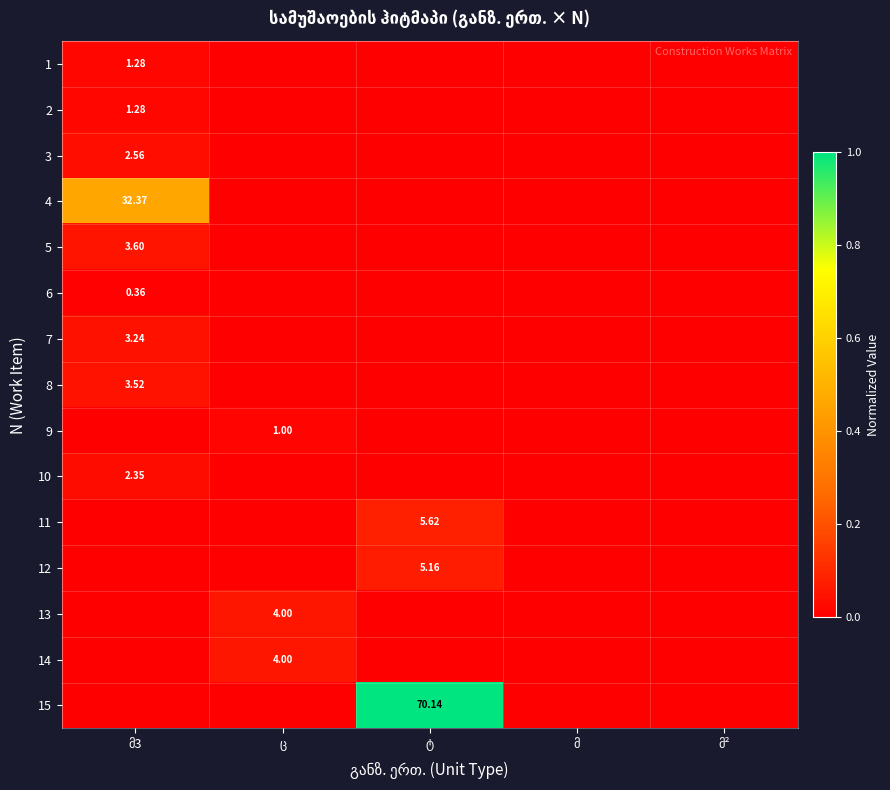

Which category has the highest value across all series?

ტ